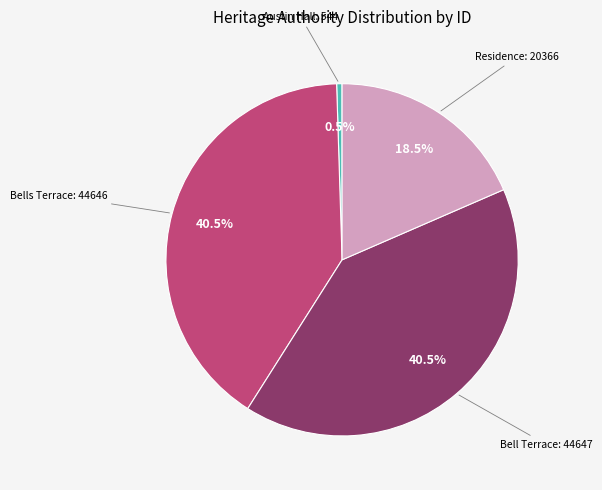

Between Austin Hall: 544 and Bells Terrace: 44646, which is larger?

Bells Terrace: 44646